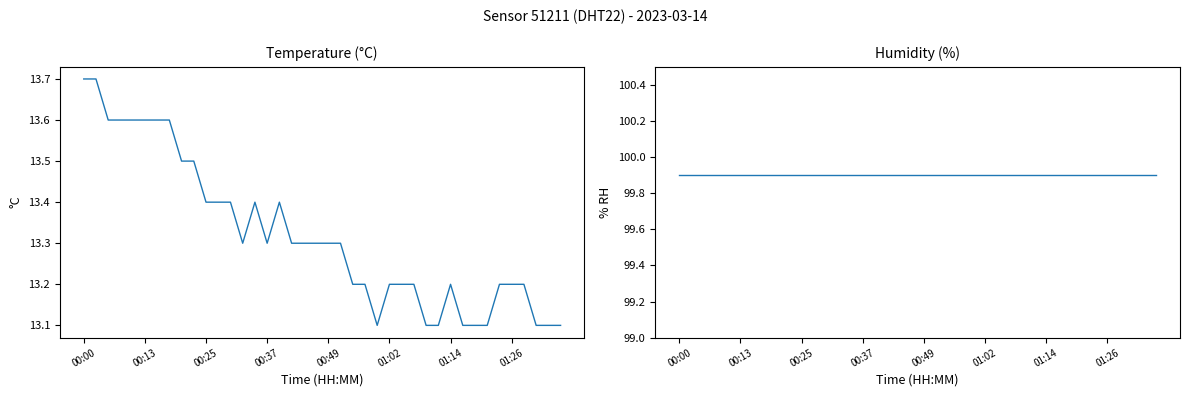

List the series in order of their overall mean, lowest first.

temperature, humidity